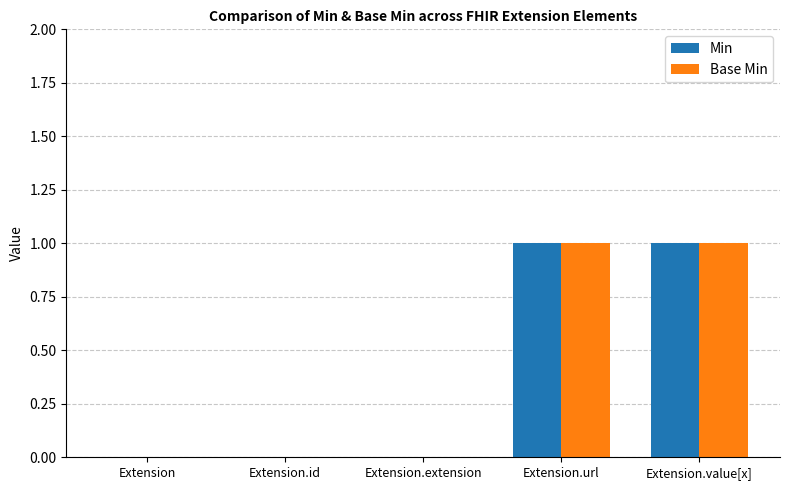

Is it true that Min equals 0 at Extension.id?

True